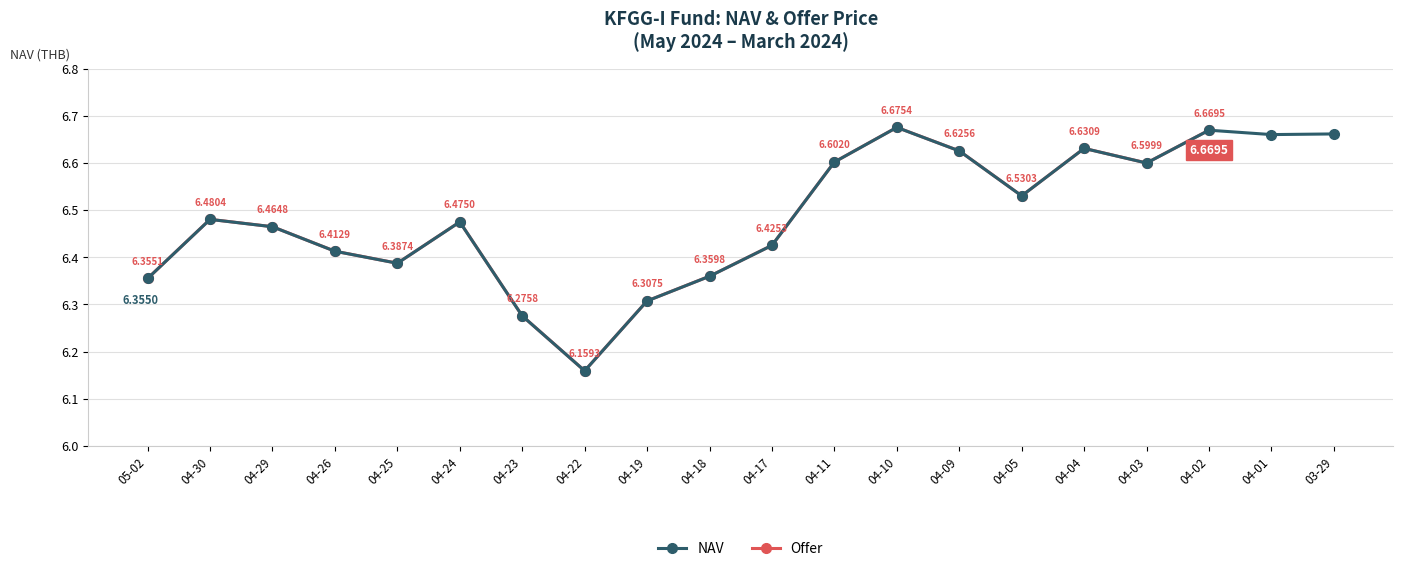

How many points are lower than both their immediate neighbors (excluding endpoints)?

5